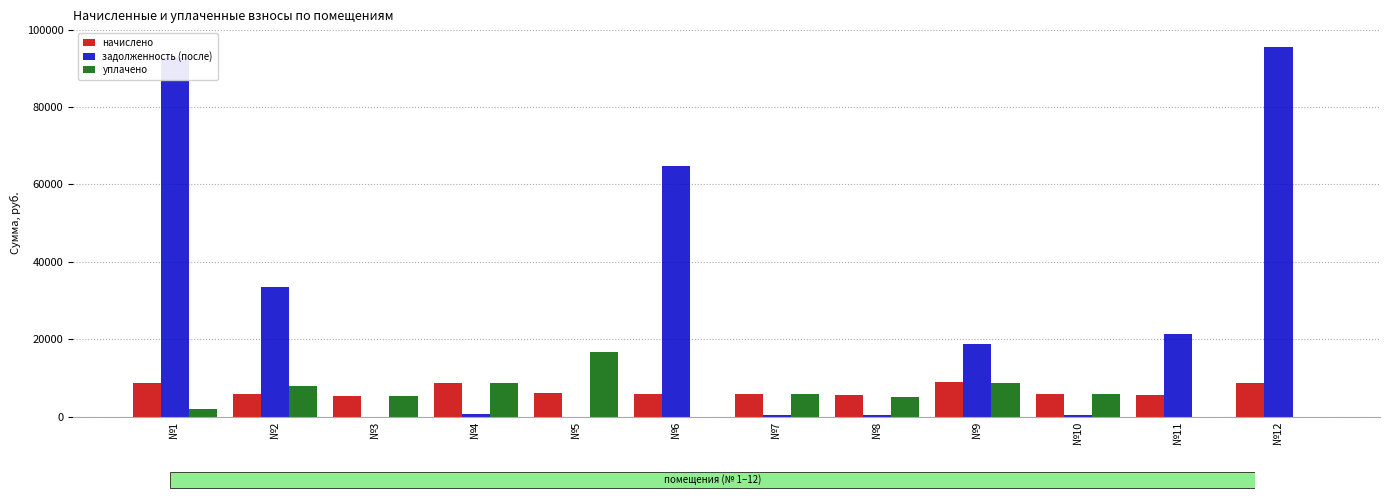

Which series has the largest total across all categories?

задолженность (после)